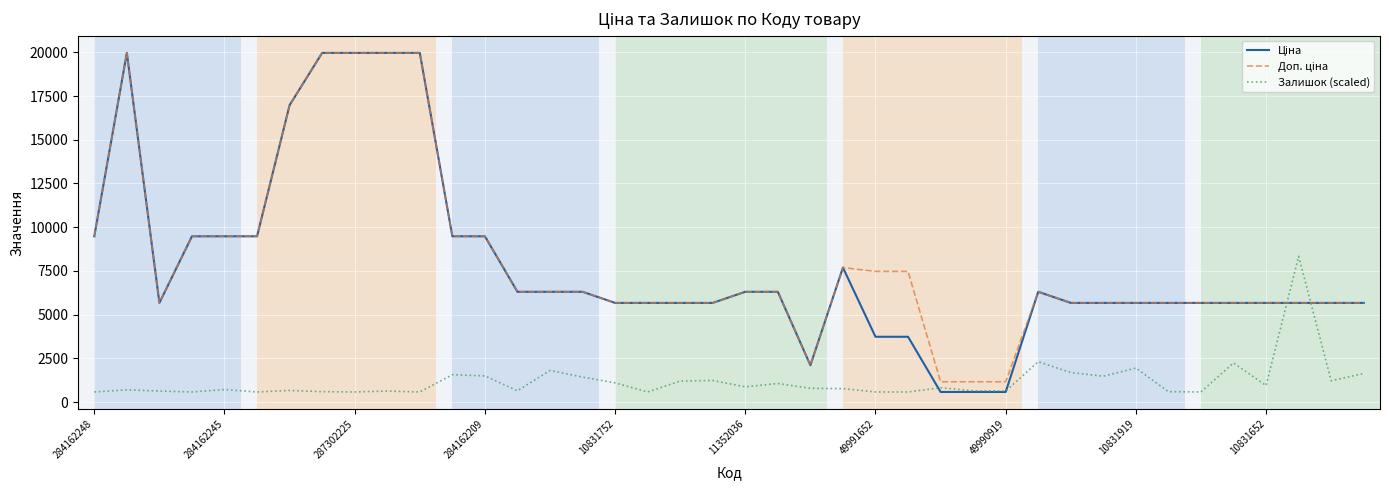

What is the maximum value shown in the chart?

19964.2